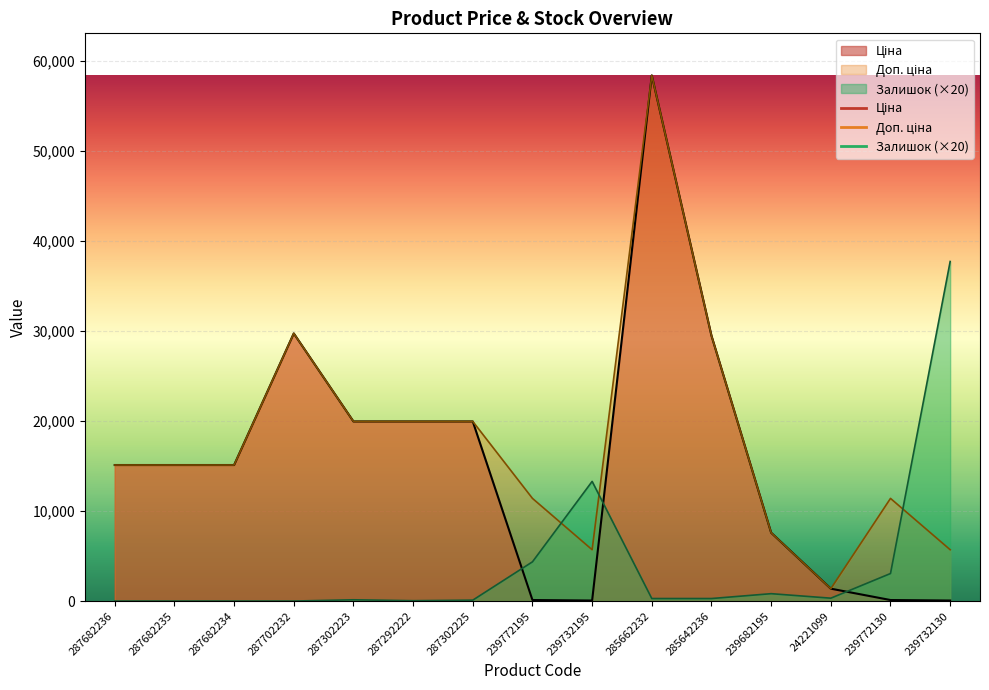

At which category is the sum across all series the highest?

285662232